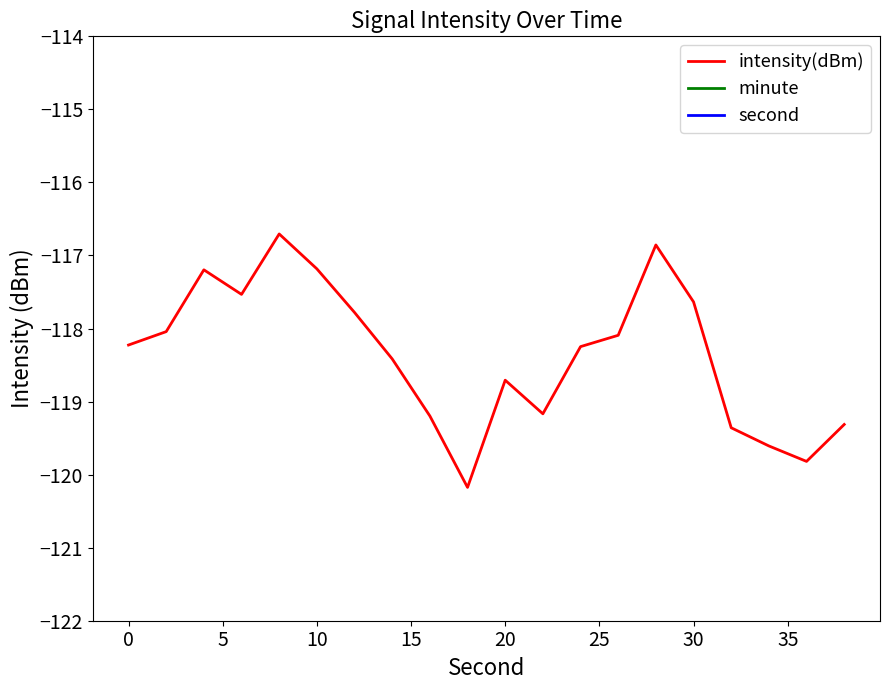

What is the lowest value of the intensity(dBm) series?

-120.2